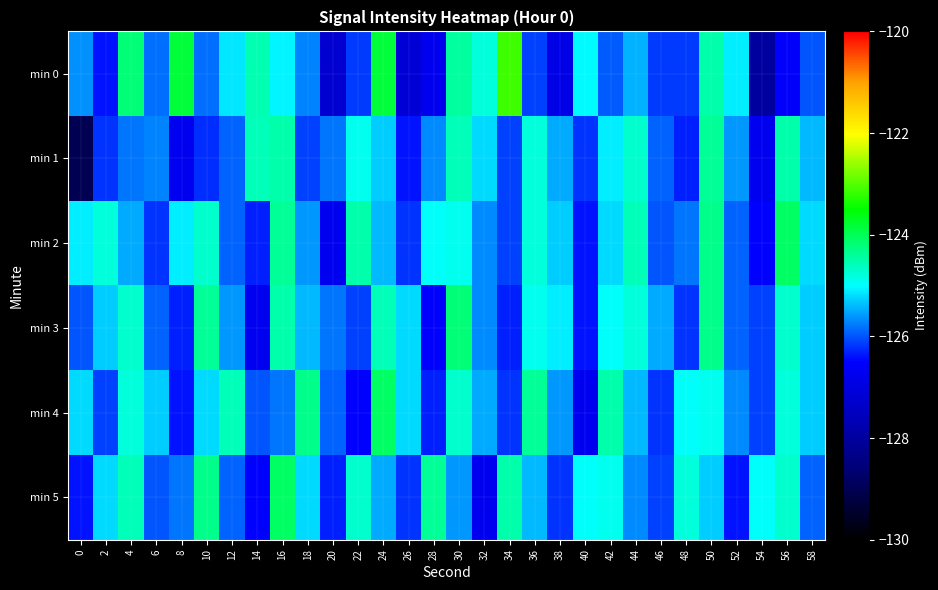

Reading left to right, extract all data points from this chart.

min 0: 0=-125.6	2=-126.4	4=-124.2	6=-125.9	8=-123.8	10=-125.8	12=-125.1	14=-124.5	16=-125.1	18=-125.7	20=-127.2	22=-126.1	24=-123.9	26=-127.1	28=-126.7	30=-124.4	32=-124.8	34=-123.2	36=-126.1	38=-126.9	40=-125.0	42=-126.0	44=-125.5	46=-126.2	48=-126.1	50=-124.5	52=-125.1	54=-128.0	56=-126.5	58=-126.0
min 1: 0=-129.0	2=-126.2	4=-125.8	6=-125.7	8=-126.7	10=-126.2	12=-125.9	14=-124.6	16=-124.5	18=-126.1	20=-125.8	22=-124.9	24=-125.3	26=-126.4	28=-125.7	30=-124.6	32=-125.2	34=-126.1	36=-124.8	38=-125.5	40=-126.2	42=-125.1	44=-124.7	46=-125.9	48=-126.3	50=-124.4	52=-125.6	54=-126.7	56=-124.5	58=-125.4
min 2: 0=-125.1	2=-124.8	4=-125.5	6=-126.2	8=-125.1	10=-124.7	12=-125.9	14=-126.3	16=-124.4	18=-125.6	20=-126.7	22=-124.5	24=-125.4	26=-126.2	28=-125.0	30=-124.9	32=-125.7	34=-126.1	36=-124.8	38=-125.3	40=-126.4	42=-125.2	44=-124.6	46=-126.0	48=-125.8	50=-124.3	52=-125.9	54=-126.5	56=-124.1	58=-125.2
min 3: 0=-126.0	2=-125.3	4=-124.7	6=-125.9	8=-126.3	10=-124.4	12=-125.6	14=-126.7	16=-124.5	18=-125.4	20=-125.8	22=-126.1	24=-124.6	26=-125.2	28=-126.5	30=-124.2	32=-125.7	34=-126.3	36=-124.9	38=-125.1	40=-126.4	42=-125.0	44=-124.8	46=-125.5	48=-126.2	50=-124.3	52=-125.9	54=-126.1	56=-124.7	58=-125.3
min 4: 0=-125.2	2=-126.1	4=-124.8	6=-125.3	8=-126.4	10=-125.2	12=-124.6	14=-126.0	16=-125.8	18=-124.3	20=-125.9	22=-126.5	24=-124.1	26=-125.2	28=-126.3	30=-124.7	32=-125.5	34=-126.2	36=-124.4	38=-125.6	40=-126.7	42=-124.5	44=-125.4	46=-126.2	48=-125.0	50=-124.9	52=-125.7	54=-126.1	56=-124.8	58=-125.3
min 5: 0=-126.4	2=-125.2	4=-124.6	6=-126.0	8=-125.8	10=-124.3	12=-125.9	14=-126.5	16=-124.1	18=-125.2	20=-126.3	22=-124.7	24=-125.5	26=-126.2	28=-124.4	30=-125.6	32=-126.7	34=-124.5	36=-125.4	38=-126.2	40=-125.0	42=-124.9	44=-125.7	46=-126.1	48=-124.8	50=-125.3	52=-126.4	54=-125.0	56=-124.7	58=-125.9